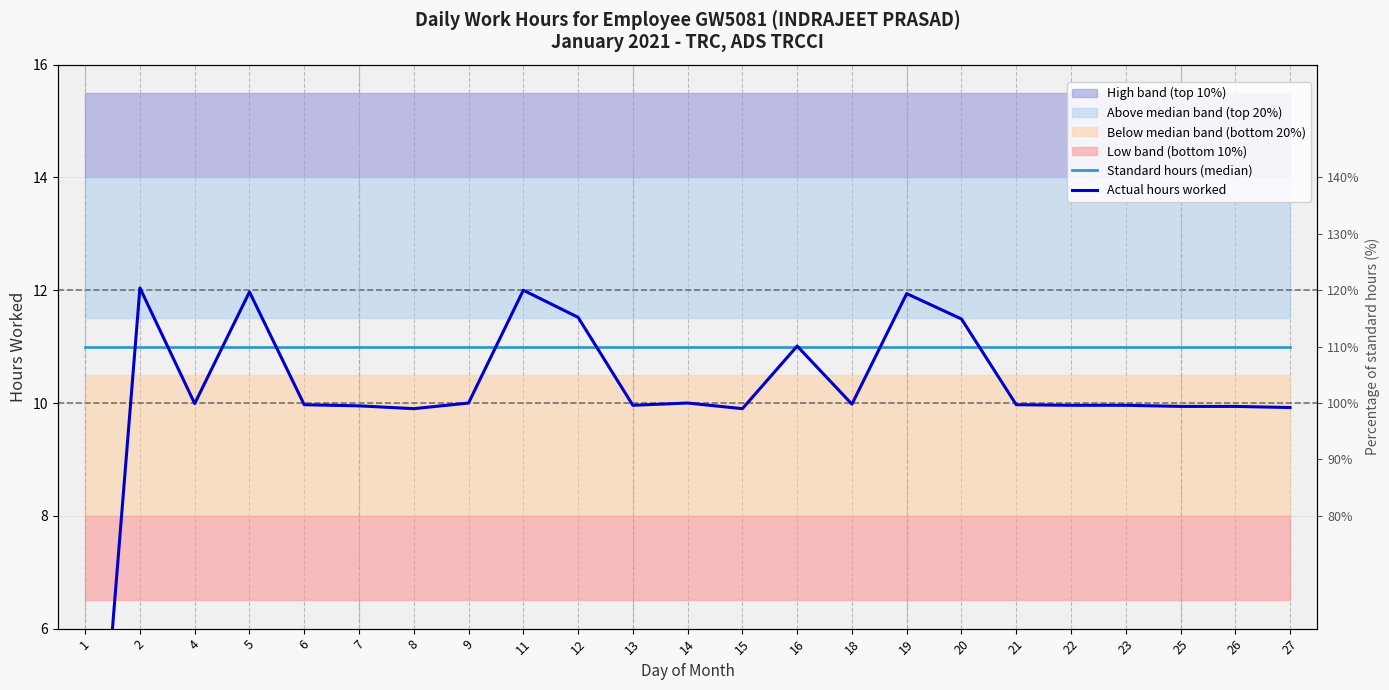

Rank the series by their average value, from lowest to highest.

Actual hours worked, Standard hours (median)